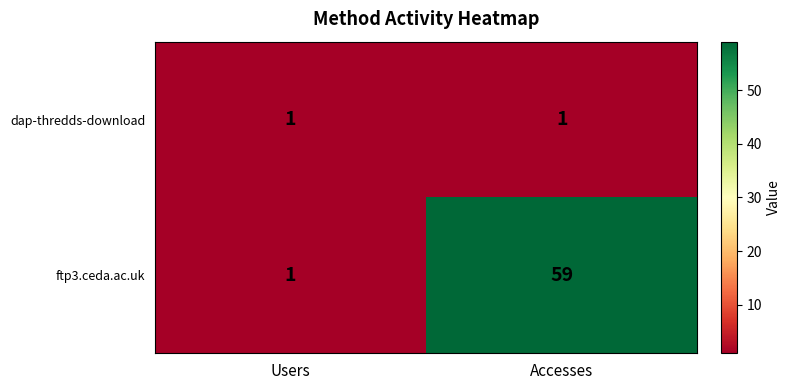

Reading left to right, extract all data points from this chart.

dap-thredds-download: 1	1
ftp3.ceda.ac.uk: 1	59